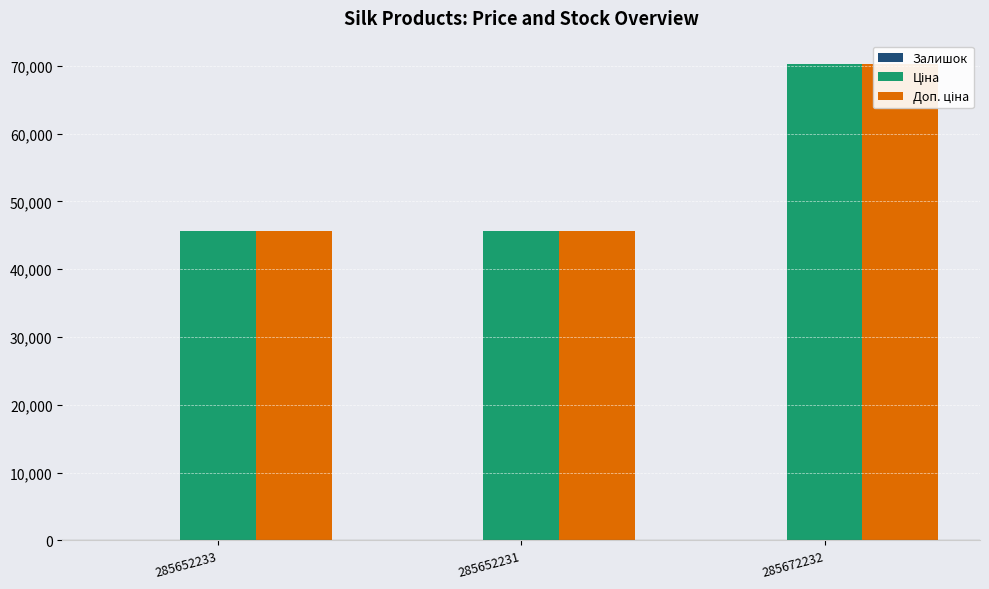

What is the smallest value displayed?

16.0